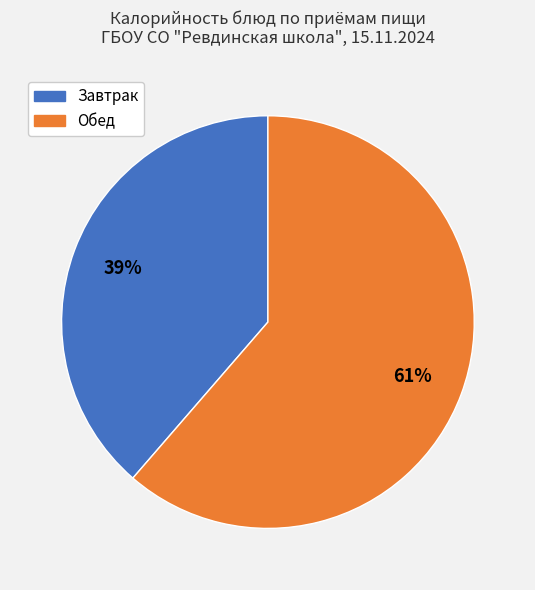

Is there a majority slice in this chart?

Yes